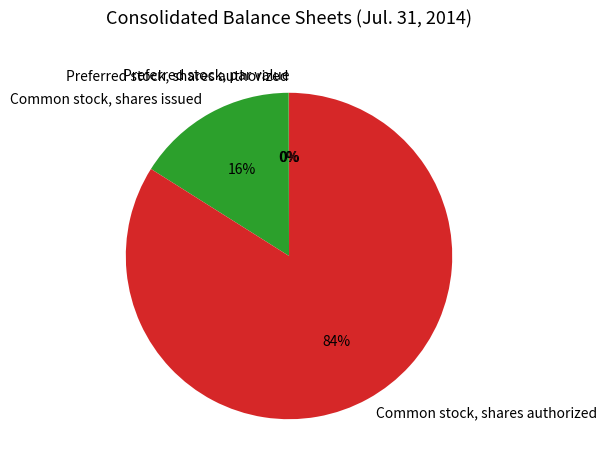

Does Common stock, shares issued account for over 50% of the chart?

No